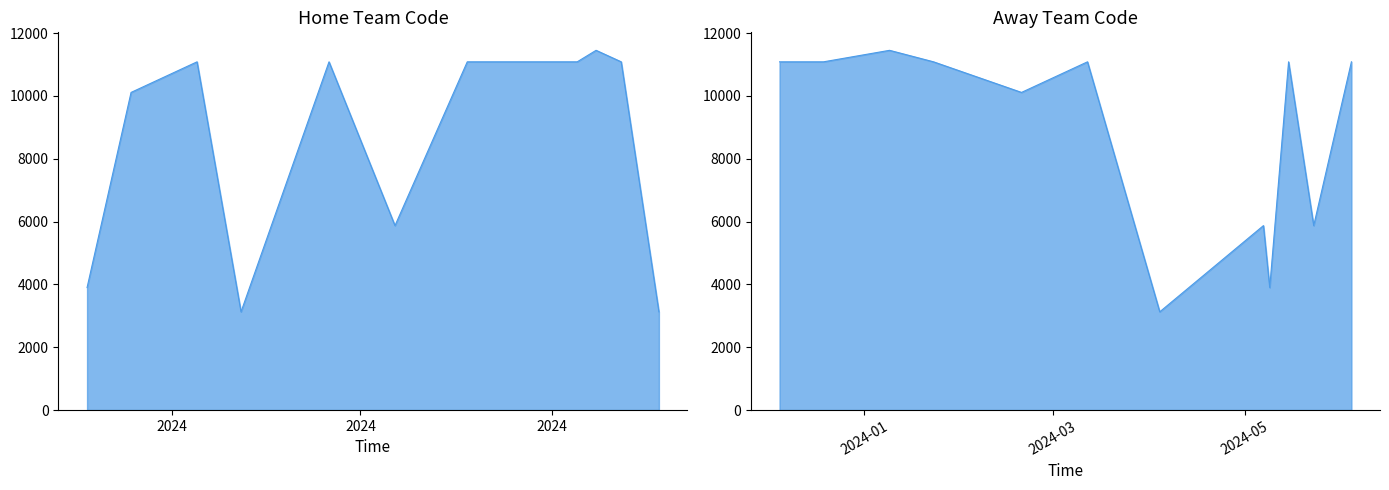

In Away Team Code, how many points are lower than both neighbors (excluding endpoints)?

4